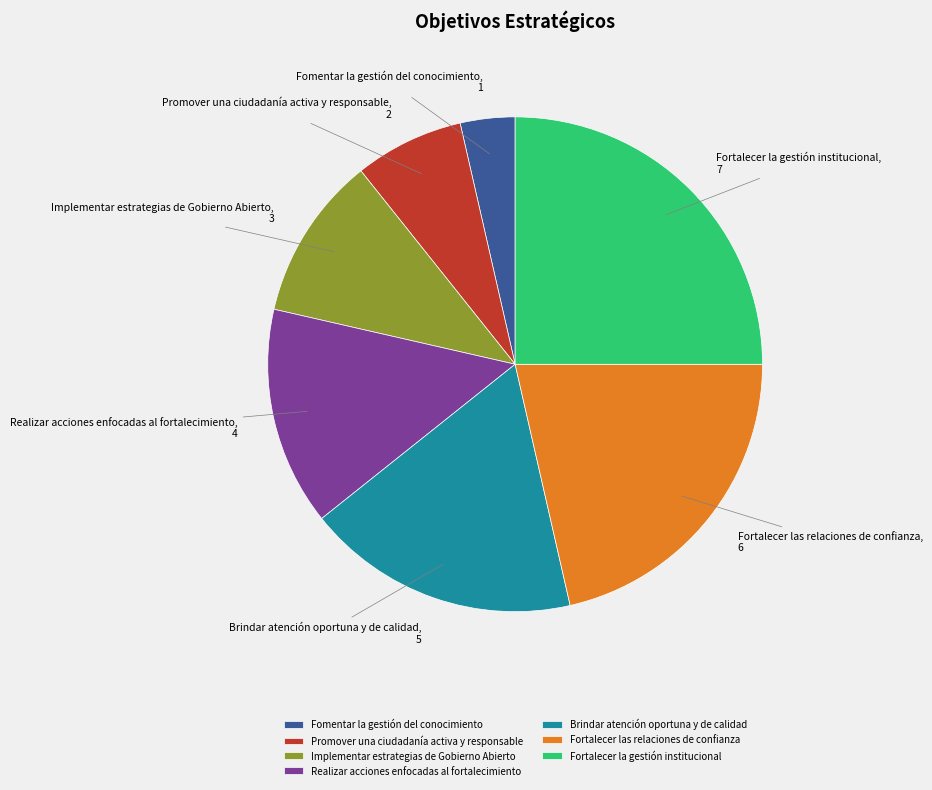

Is there a majority slice in this chart?

No